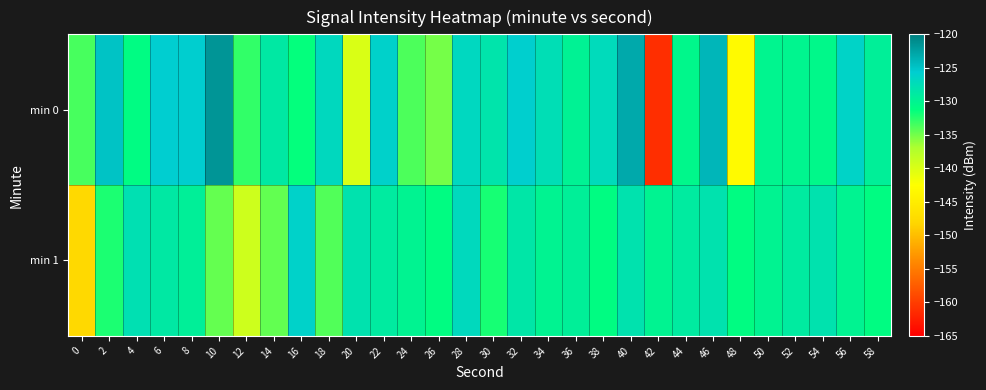

List the series in order of their peak value, lowest first.

min 1, min 0